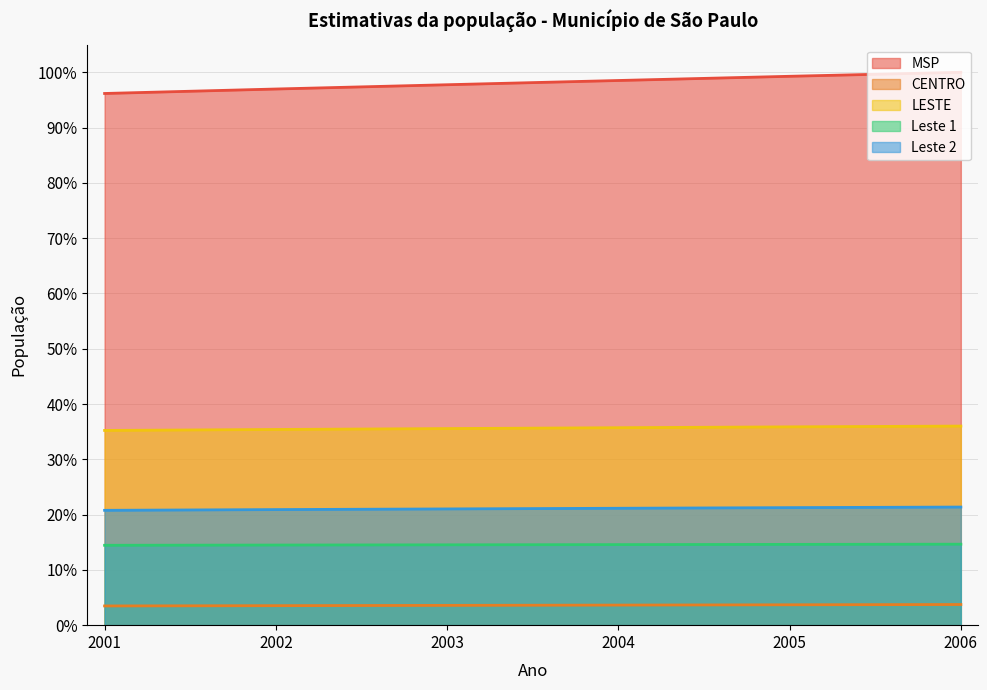

Which category has the highest value in the Leste 2 series?

2006